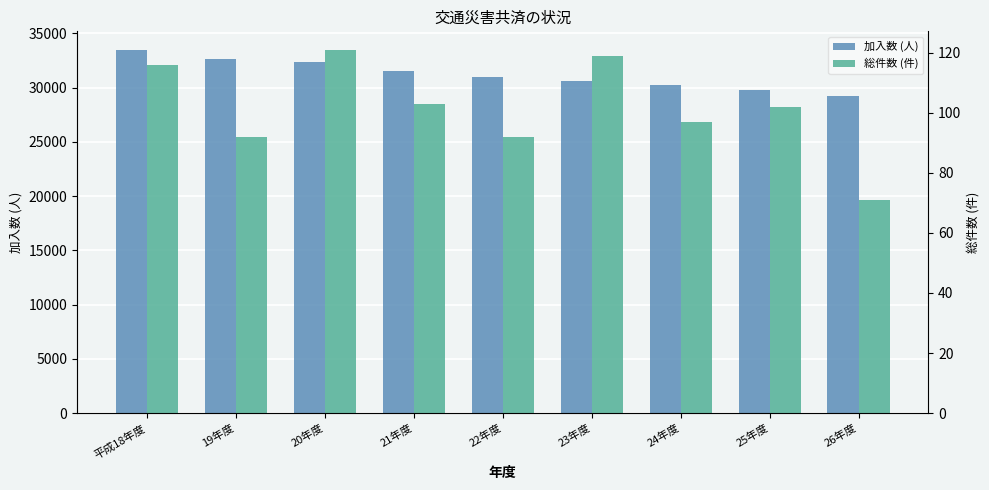

What is the difference between the second highest and minimum values in the 総件数 (件) series?

48